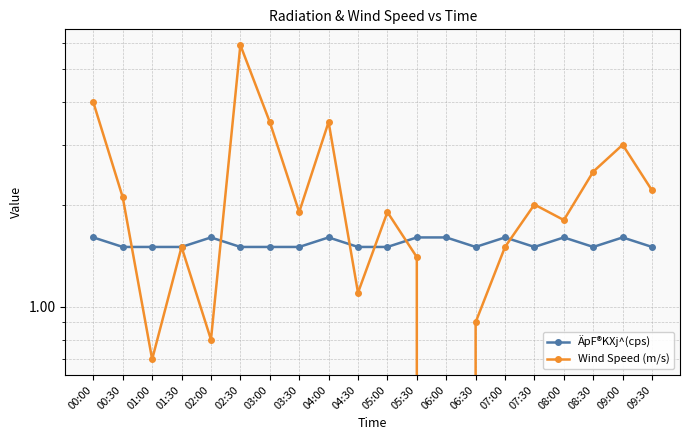

List the labels in order of Wind Speed (m/s) value, smallest first.

06:00, 01:00, 02:00, 06:30, 04:30, 05:30, 01:30, 07:00, 08:00, 03:30, 05:00, 07:30, 00:30, 09:30, 08:30, 09:00, 03:00, 04:00, 00:00, 02:30